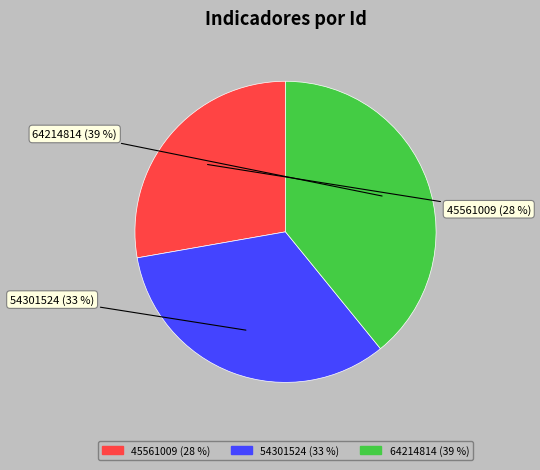

Between 54301524 and 64214814, which is larger?

64214814